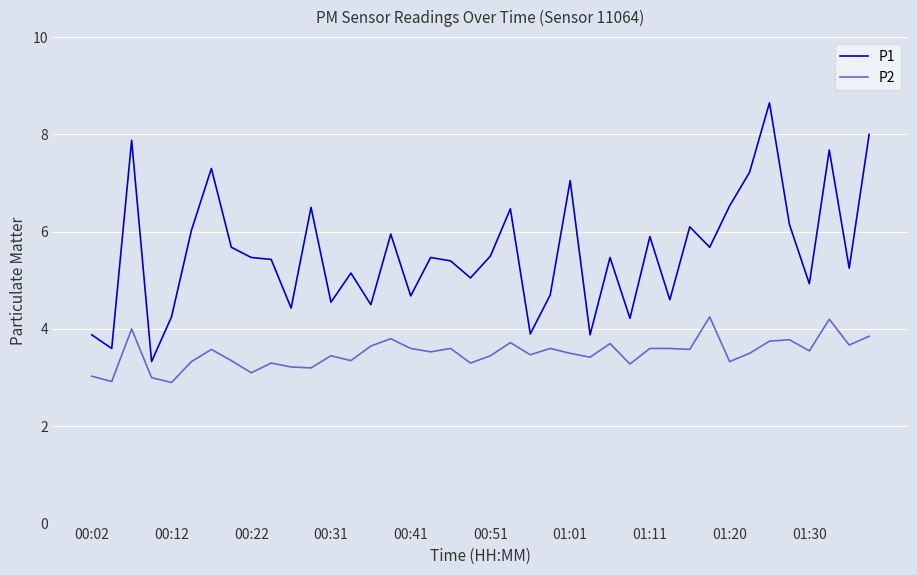

Is this an area chart (filled region under the line)?

No